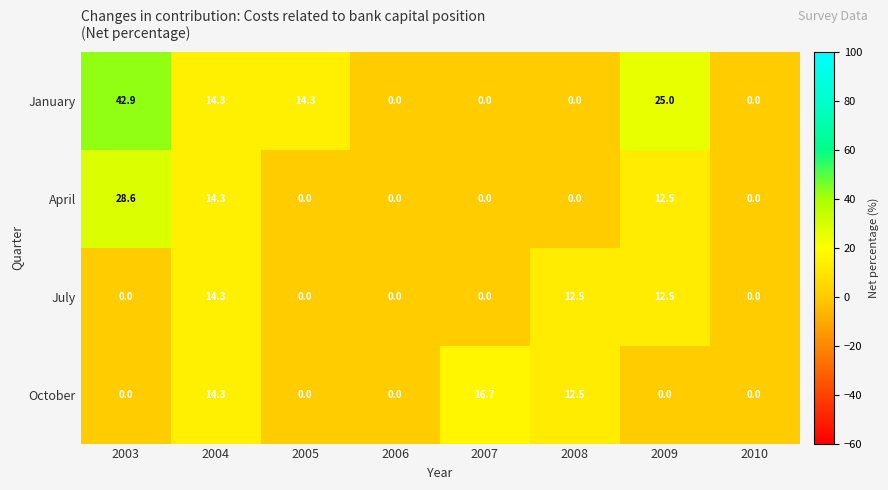

What is the highest value of the April series?

28.6